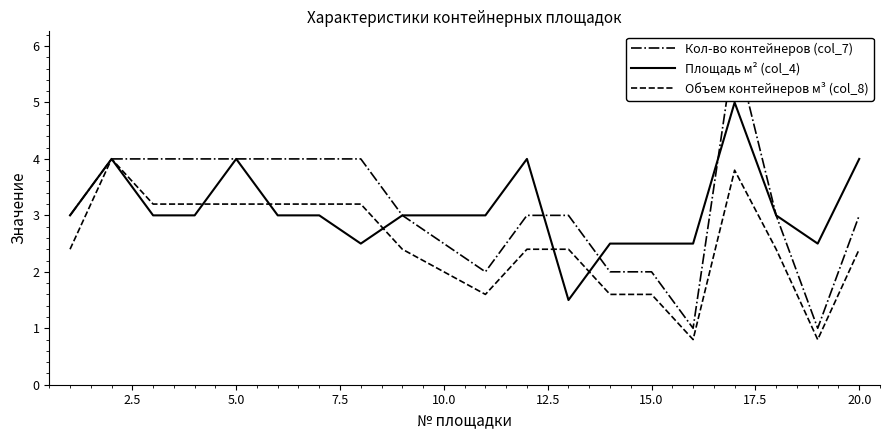

Which series has the largest range (max minus min)?

Кол-во контейнеров (col_7)